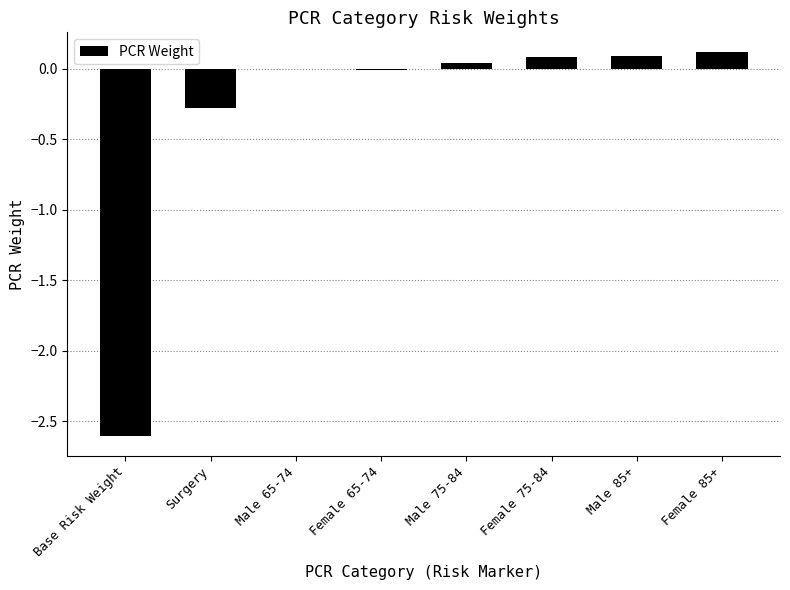

Where is the data nearest to the value -1?

Surgery